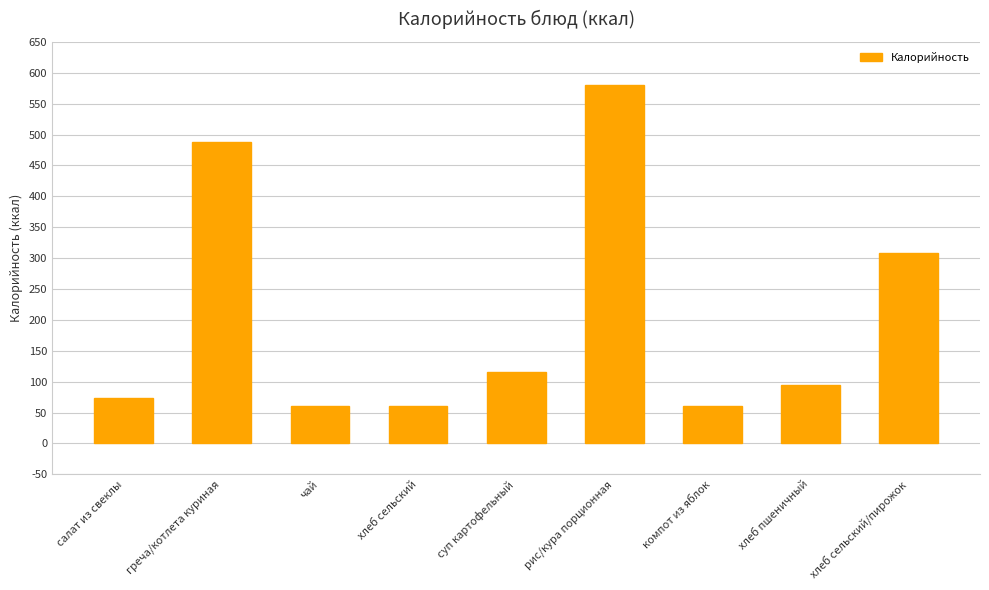

How many data points are less than 94?

4